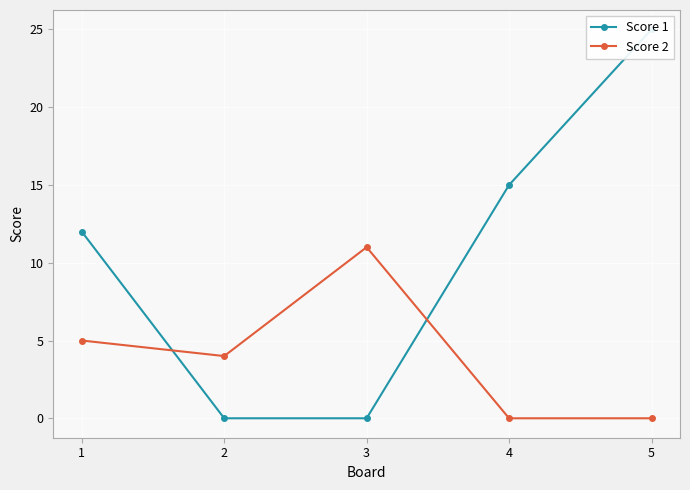

Which label corresponds to the smallest value in the chart?

2